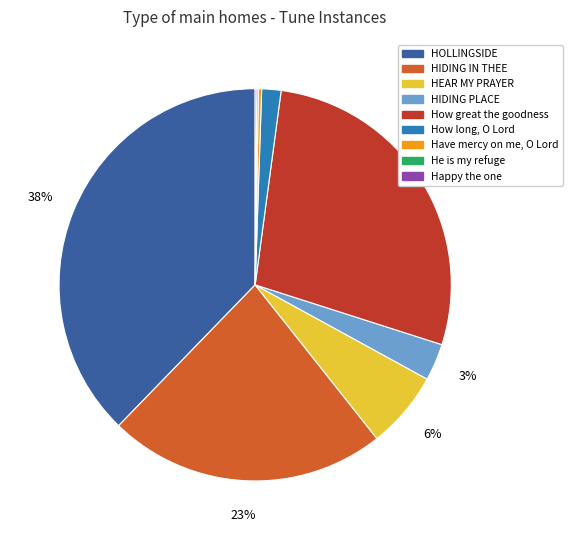

What is the ratio of the value at HIDING IN THEE to the value at HOLLINGSIDE?

0.6